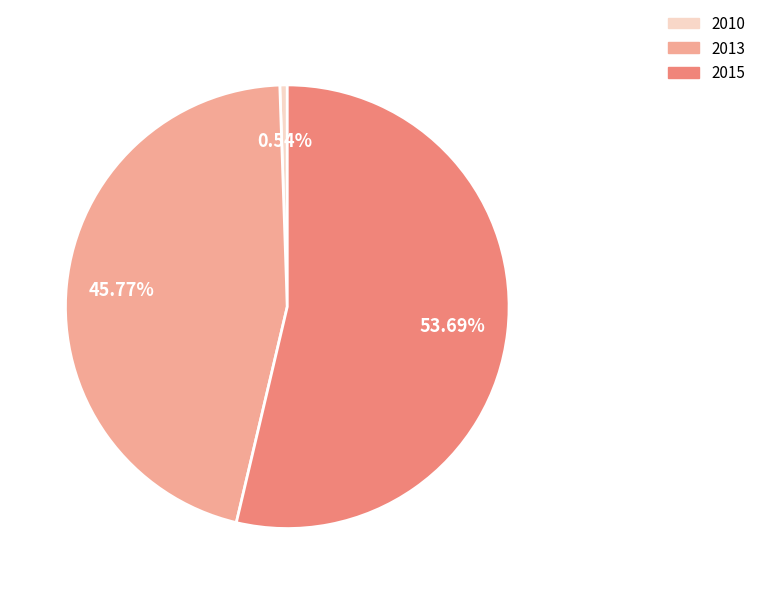

What percentage do 2013 and 2010 together represent?

46.3%